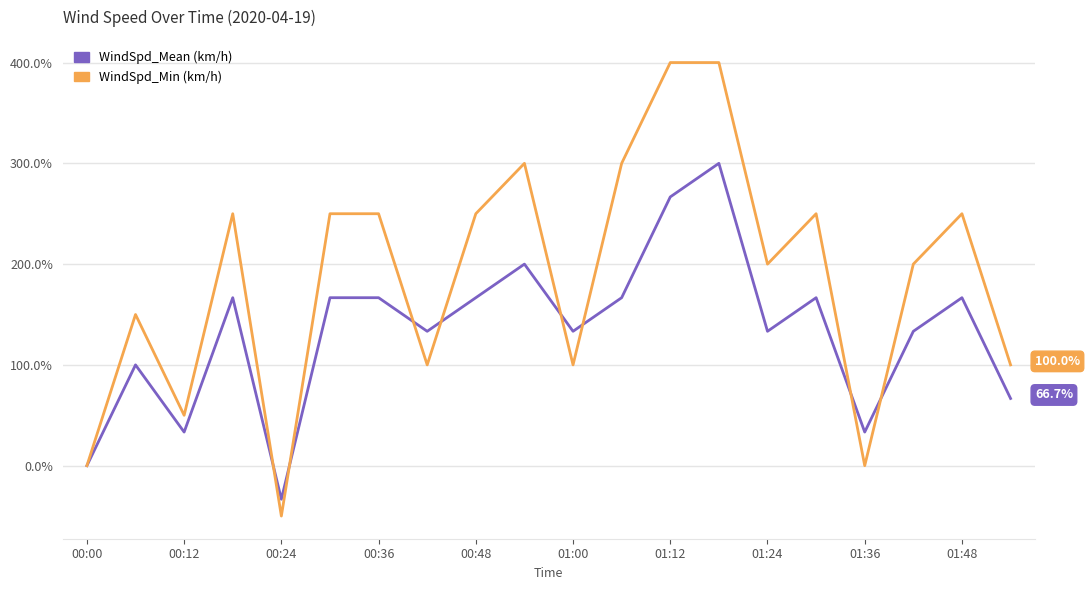

How many lines are shown in the chart?

2